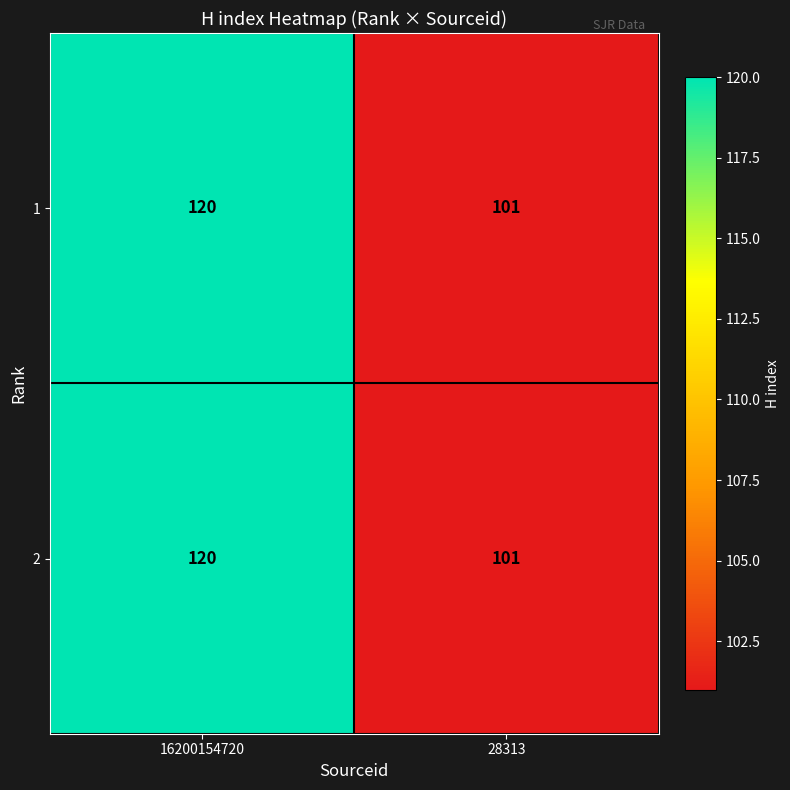

What is the total value across all series at 16200154720?

240